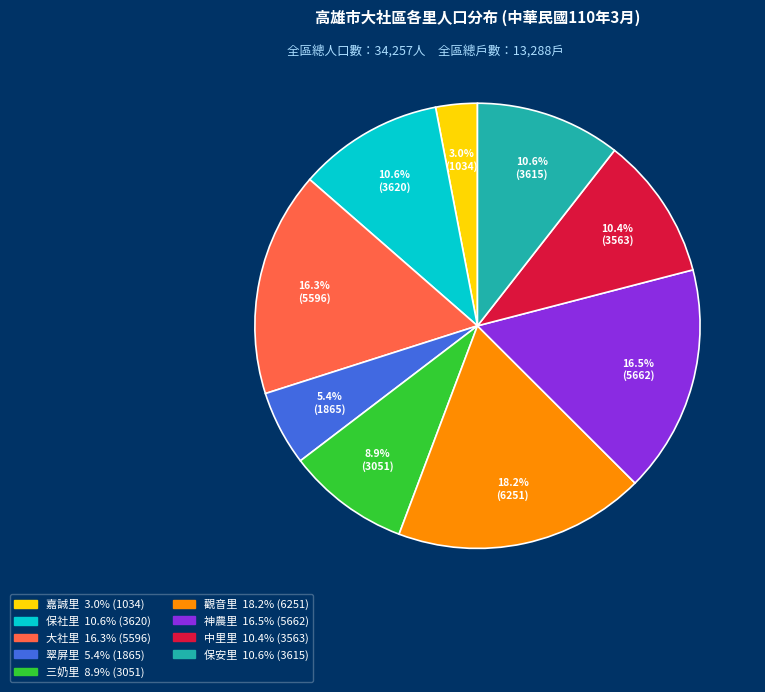

How many slices are in this pie chart?

9